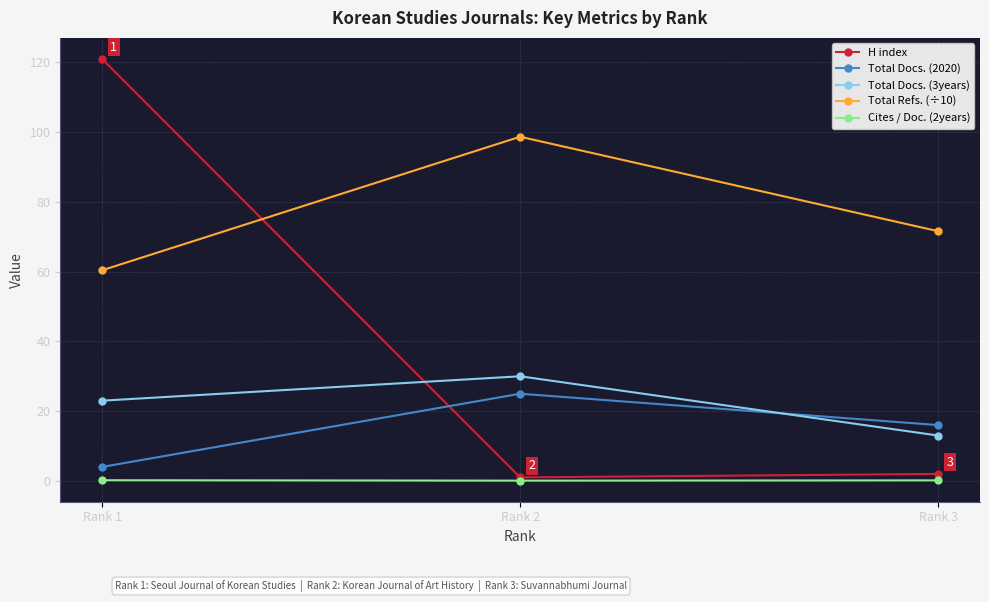

At Rank 1, list the series in order from smallest to largest.

Cites / Doc. (2years), Total Docs. (2020), Total Docs. (3years), Total Refs. (÷10), H index